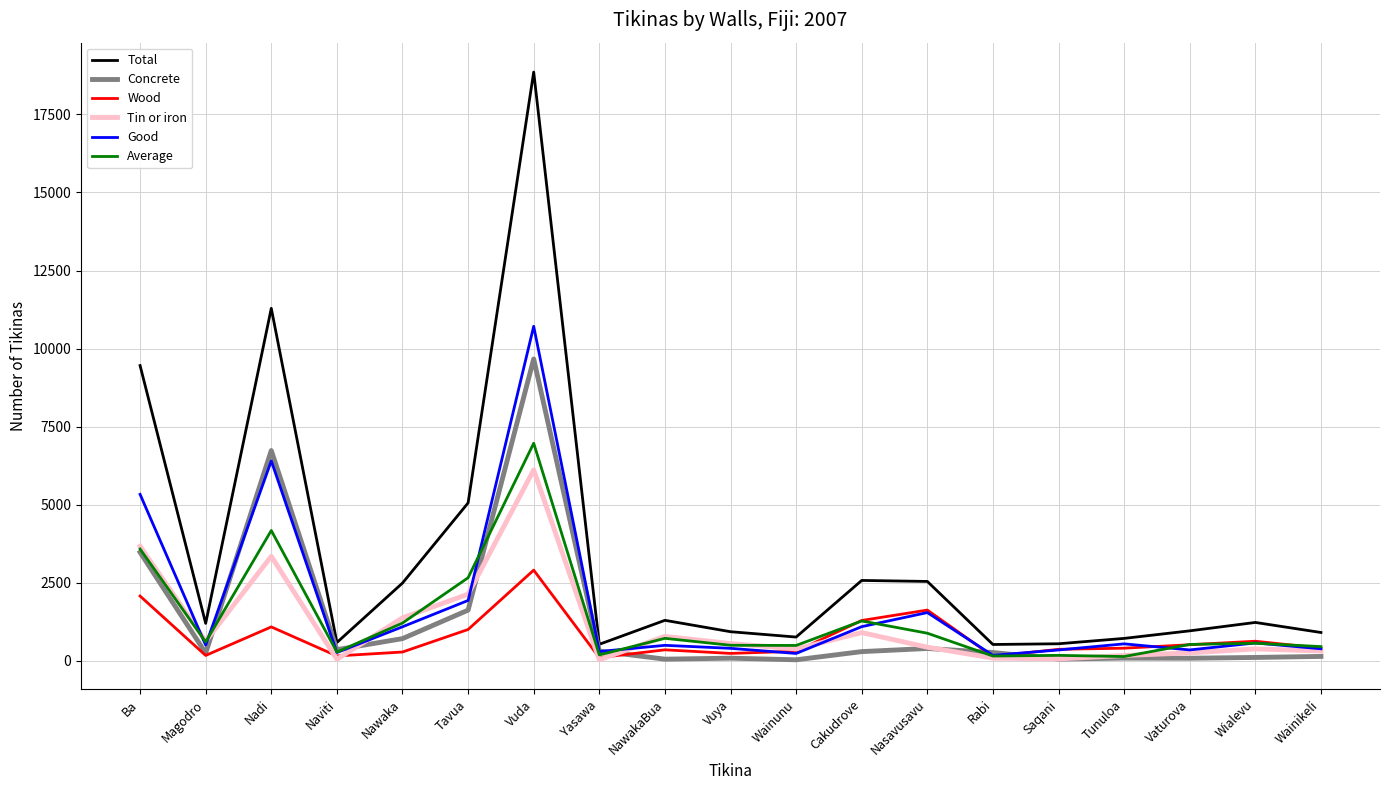

The value of Concrete at Nadi is 6736. True or false?

True